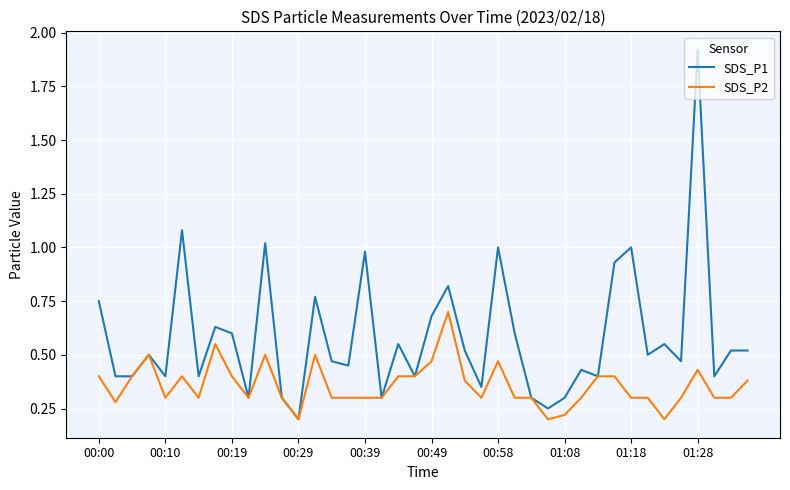

List the series in order of their peak value, lowest first.

SDS_P2, SDS_P1